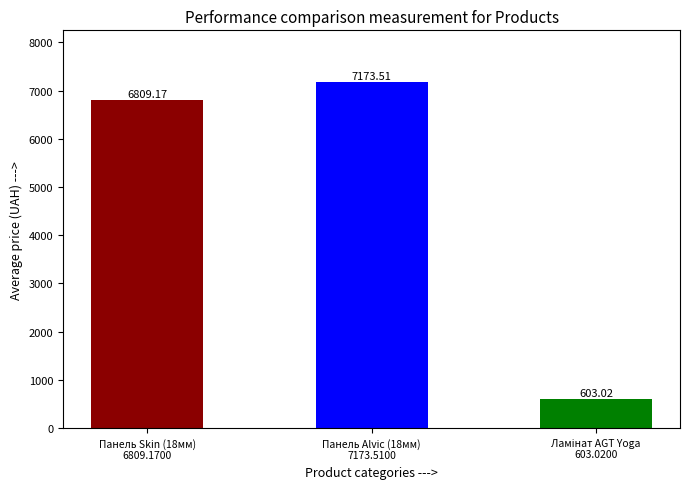

What is the average value?

4861.9